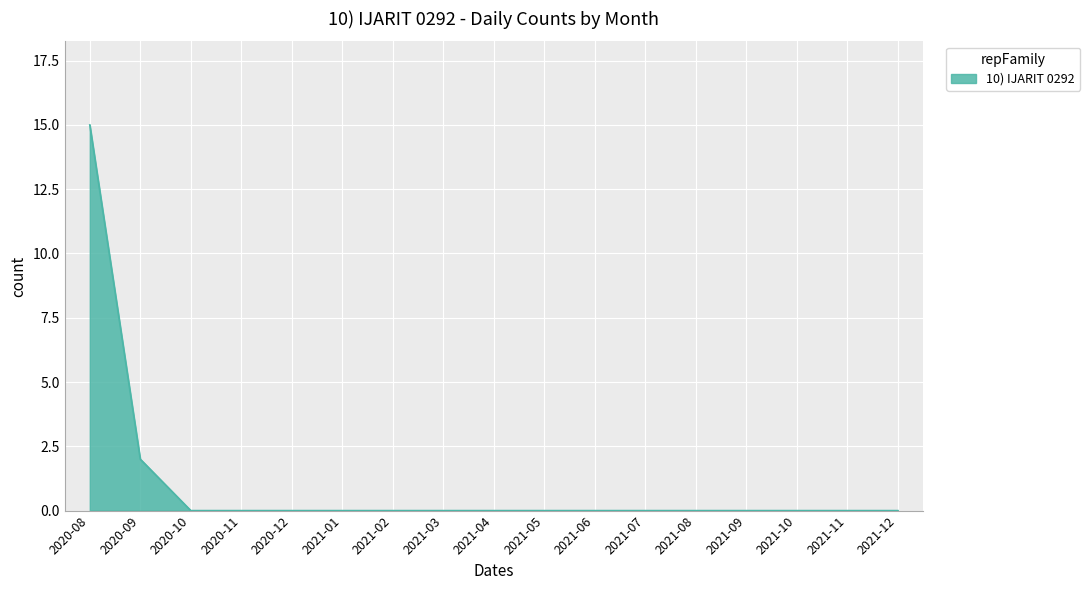

Is it true that the value at 2020-11 is 0?

True